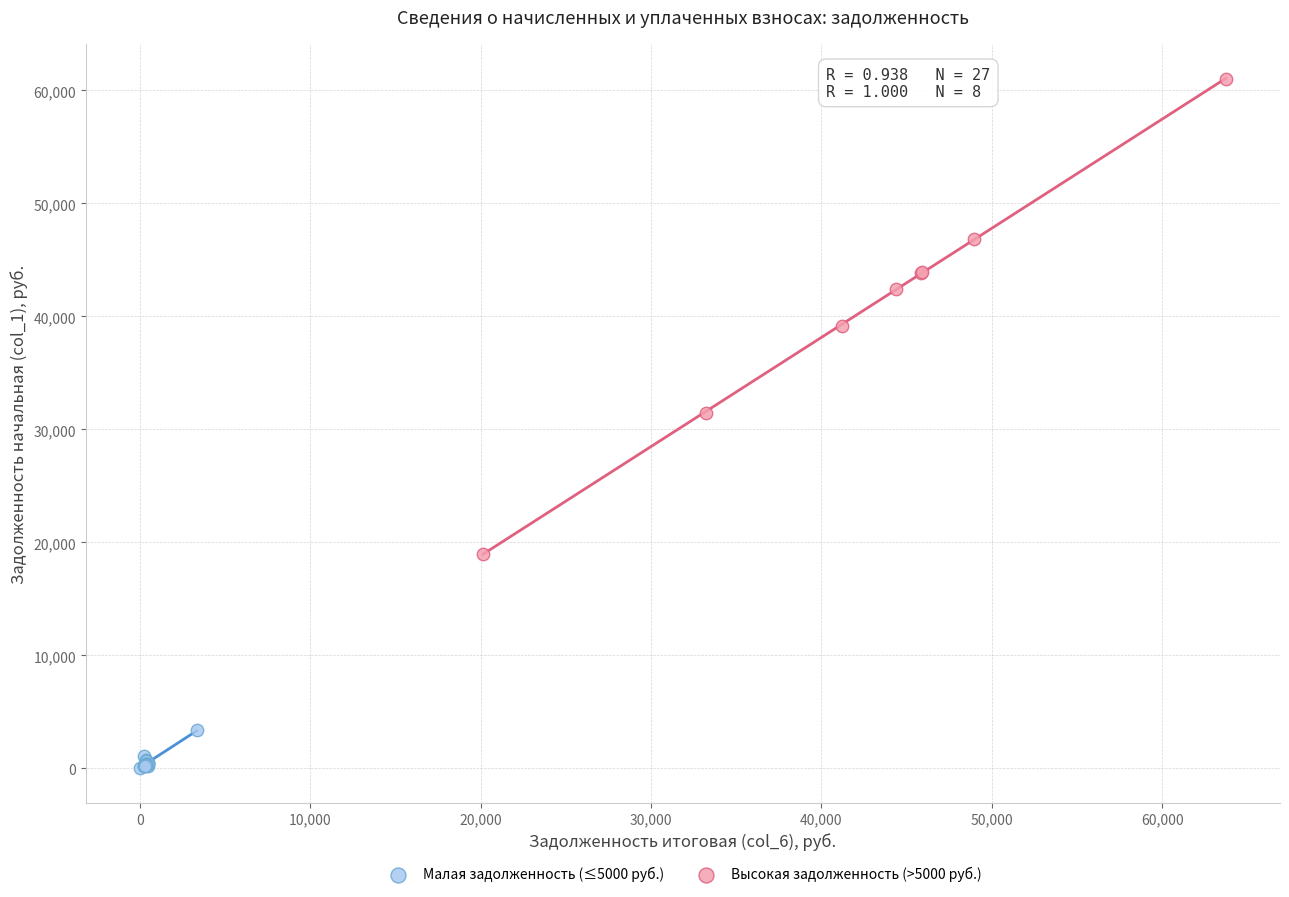

What are all the series names shown in the legend?

Малая задолженность (≤5000 руб.), Высокая задолженность (>5000 руб.)